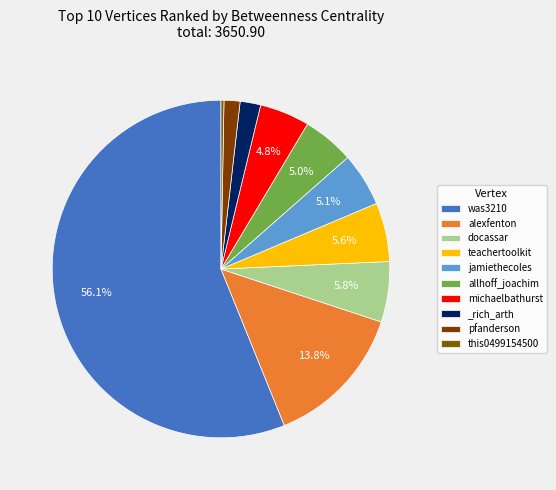

To the nearest percent, what percentage of the pie is pfanderson?

2%